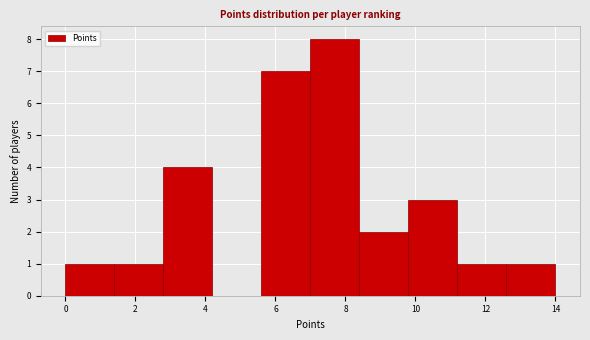

Reading left to right, list every bar in this chart as the range it spans on the x-axis followed by its height. The values are not printed on the chart, so give them approximately, as read against the axis.

0.0 to 1.4: 1
1.4 to 2.8: 1
2.8 to 4.2: 4
4.2 to 5.6: 0
5.6 to 7.0: 7
7.0 to 8.4: 8
8.4 to 9.8: 2
9.8 to 11.2: 3
11.2 to 12.6: 1
12.6 to 14.0: 1